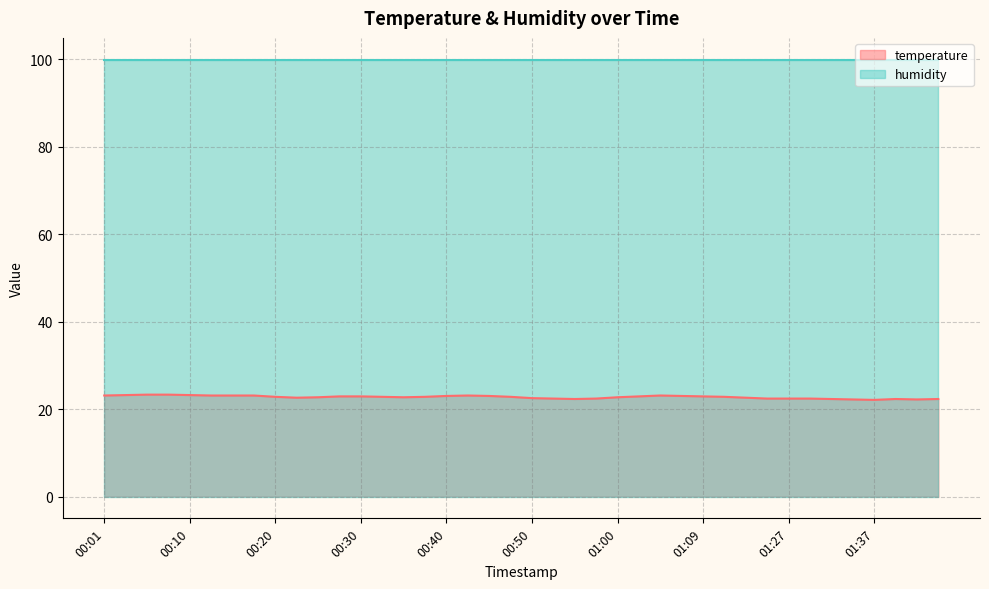

Rank the categories by value from lowest to highest.

01:37, 01:34, 01:42, 00:55, 01:32, 01:39, 01:44, 00:52, 00:57, 01:25, 01:27, 01:29, 00:50, 00:23, 01:19, 00:25, 00:35, 01:00, 00:20, 00:32, 00:37, 00:47, 01:17, 00:27, 00:30, 01:02, 01:09, 00:40, 00:45, 01:07, 00:01, 00:13, 00:15, 00:18, 00:42, 01:04, 00:03, 00:10, 00:06, 00:08